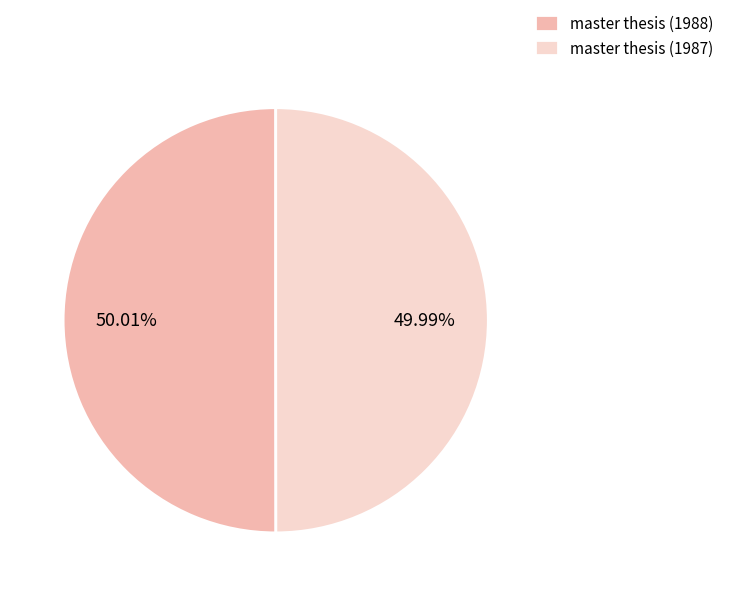

To the nearest percent, what percentage of the pie is master thesis (1987)?

50%